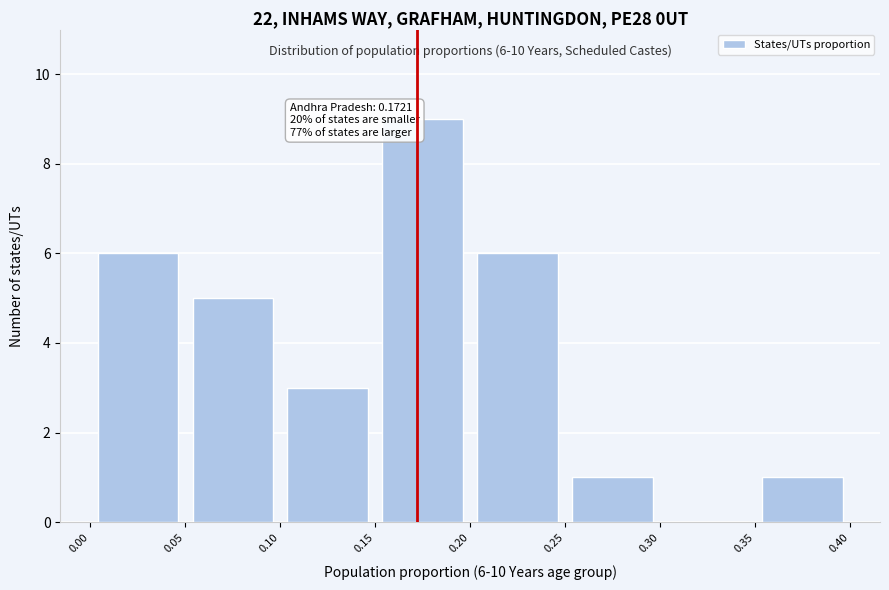

Over which range of the x-axis is the bar tallest?

0.15 to 0.20